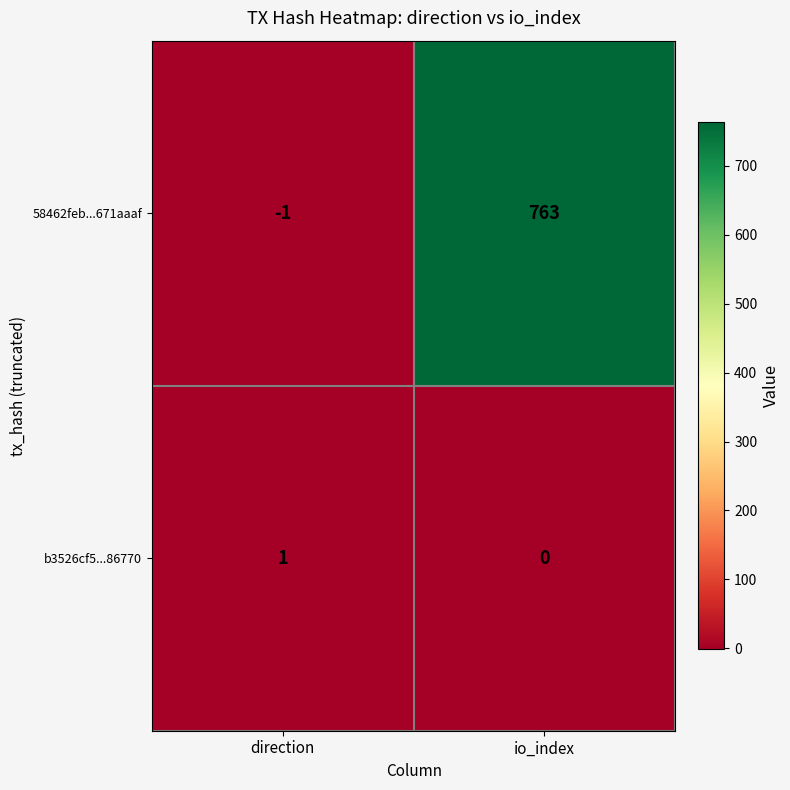

Which series changed the most between direction and io_index?

58462feb...671aaaf